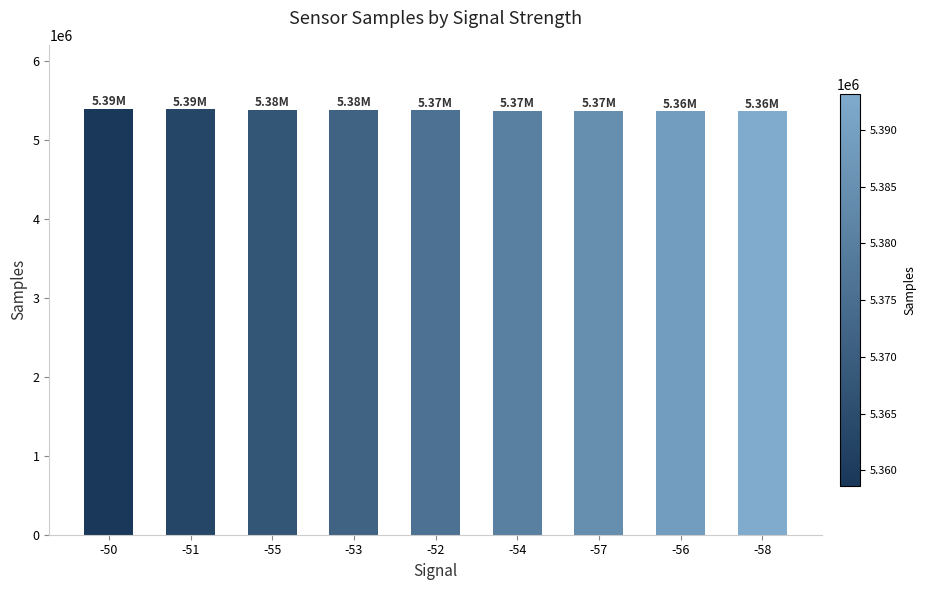

At which label does the data first exceed 5373186?

-50